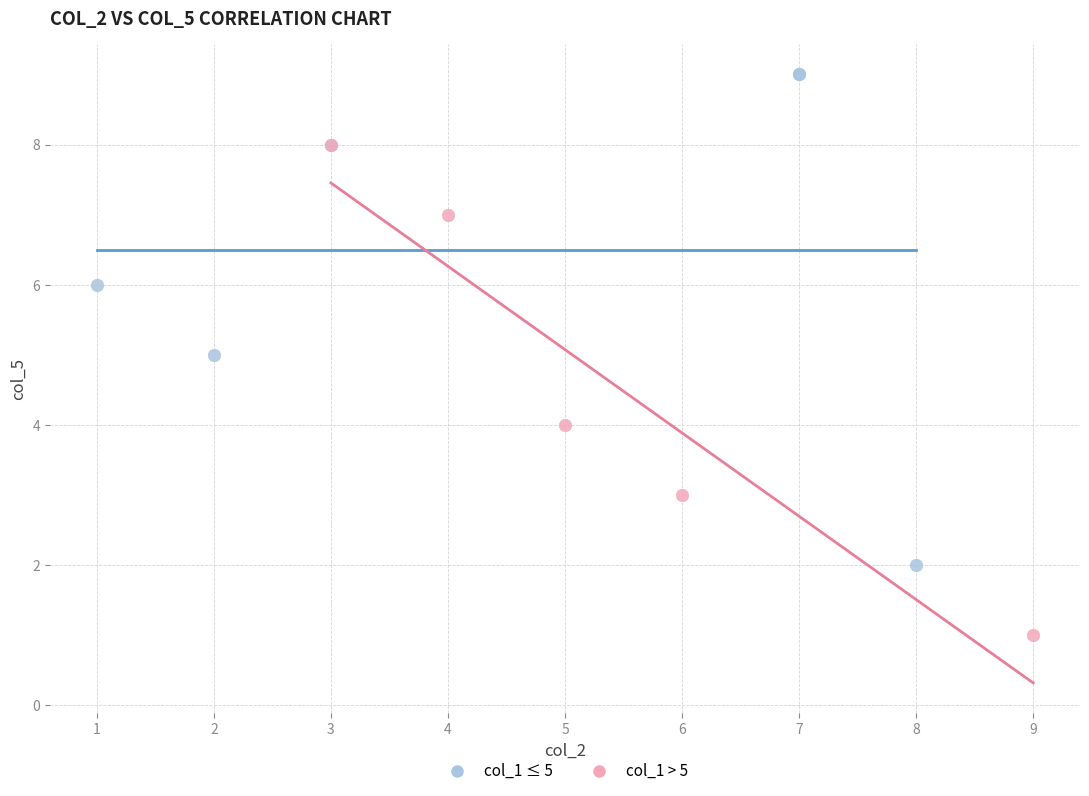

Which series contains the highest Y value?

col_1 ≤ 5